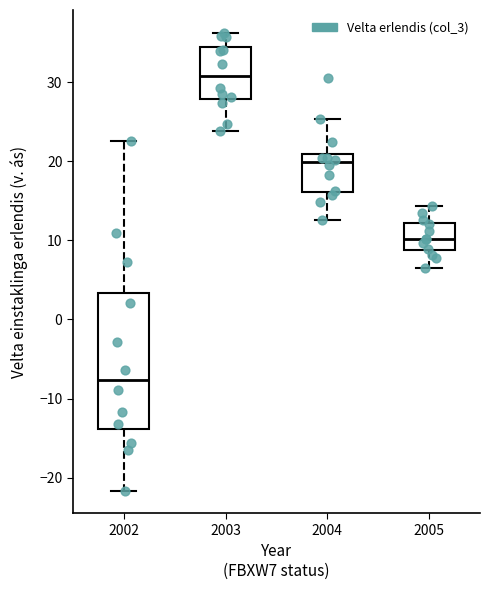

Which box has the lowest median line?

2002